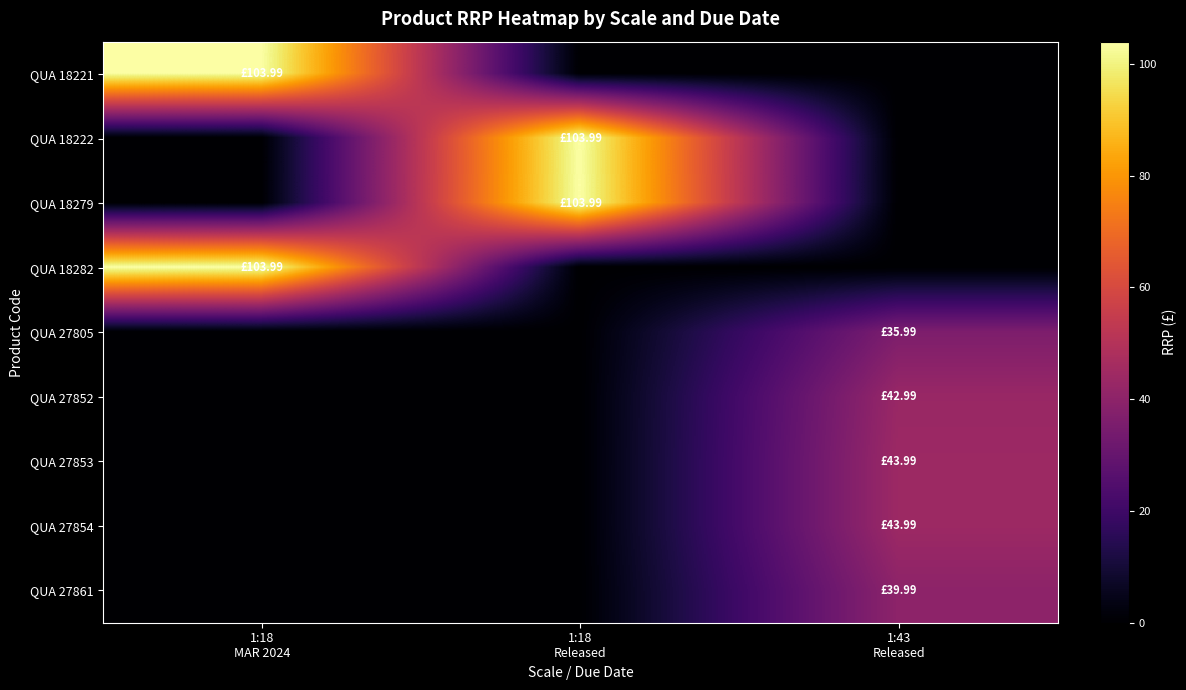

Reading left to right, what are all the values shown in this chart?

QUA 18221: 1:18
MAR 2024=104.0	1:18
Released=0.0	1:43
Released=0.0
QUA 18222: 1:18
MAR 2024=0.0	1:18
Released=104.0	1:43
Released=0.0
QUA 18279: 1:18
MAR 2024=0.0	1:18
Released=104.0	1:43
Released=0.0
QUA 18282: 1:18
MAR 2024=104.0	1:18
Released=0.0	1:43
Released=0.0
QUA 27805: 1:18
MAR 2024=0.0	1:18
Released=0.0	1:43
Released=36.0
QUA 27852: 1:18
MAR 2024=0.0	1:18
Released=0.0	1:43
Released=43.0
QUA 27853: 1:18
MAR 2024=0.0	1:18
Released=0.0	1:43
Released=44.0
QUA 27854: 1:18
MAR 2024=0.0	1:18
Released=0.0	1:43
Released=44.0
QUA 27861: 1:18
MAR 2024=0.0	1:18
Released=0.0	1:43
Released=40.0